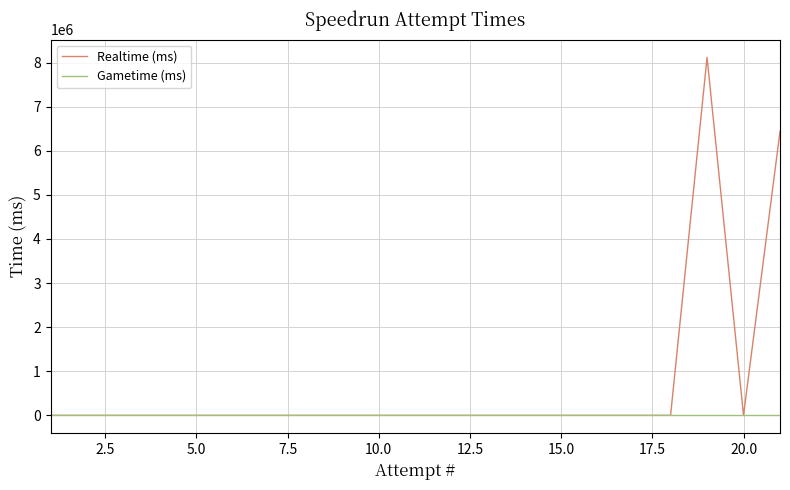

What is the greatest value displayed?

8118129